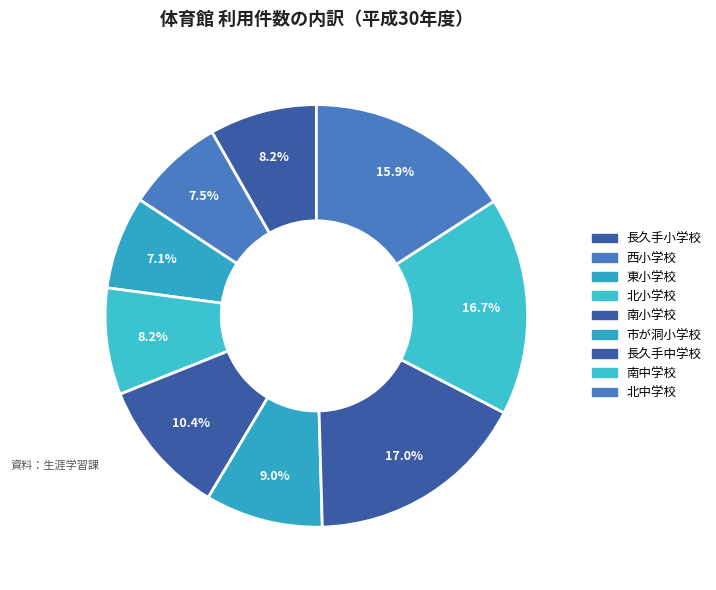

What portion of the pie excludes 市が洞小学校?

91.0%